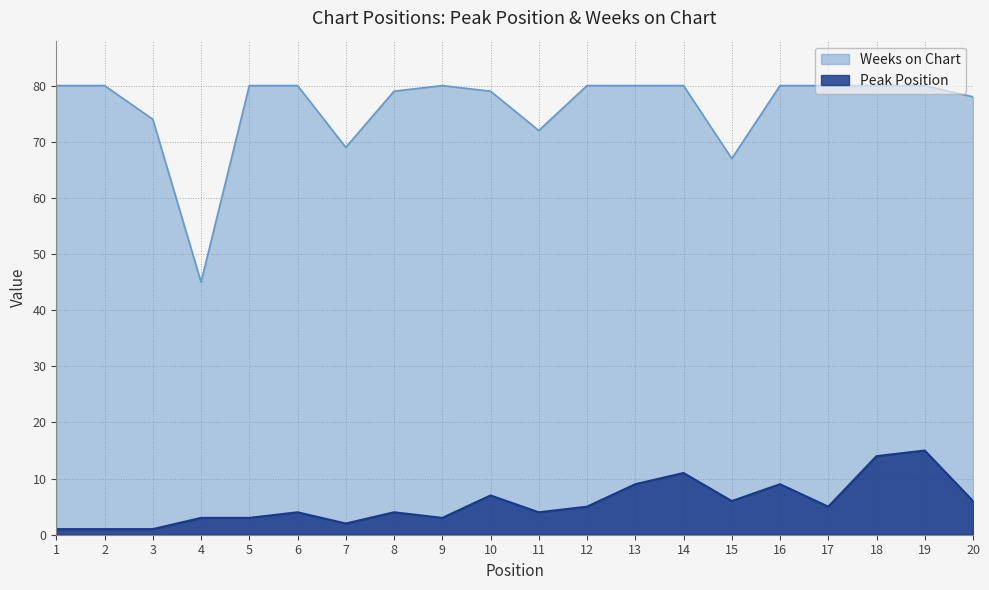

Where is Peak Position nearest to the value 8?

10